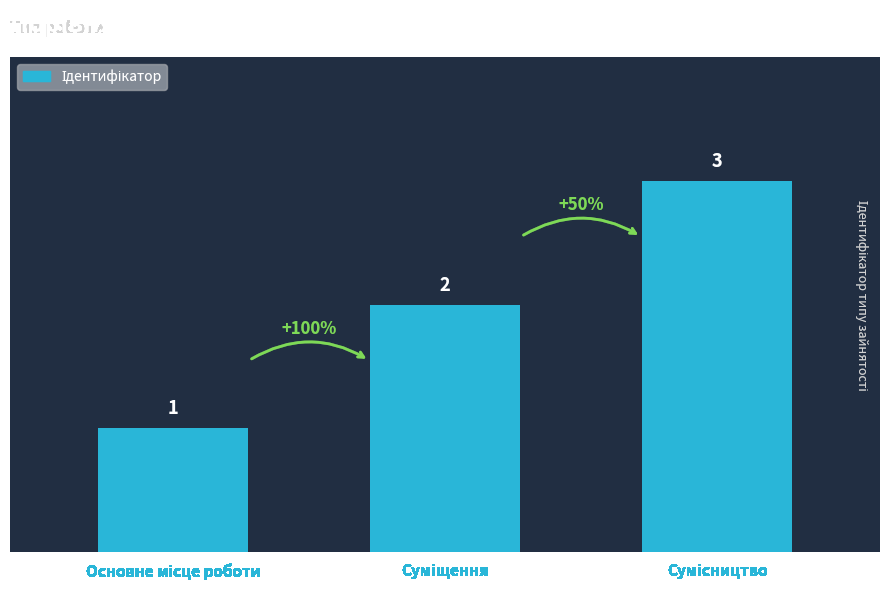

How many bars are there in total?

3